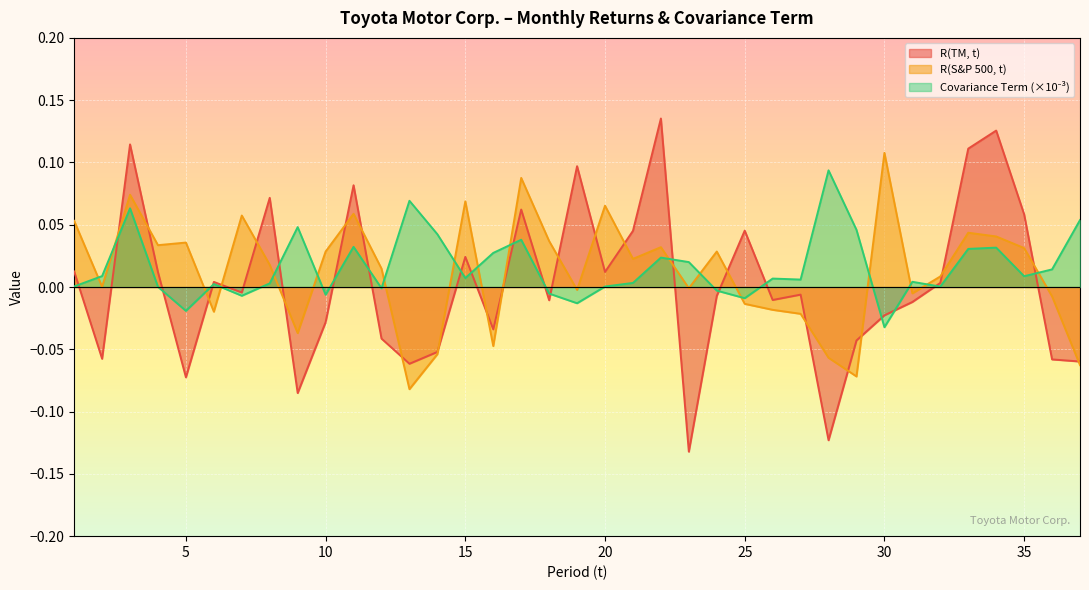

The R(TM, t) series shows -0.0 at 31. True or false?

True